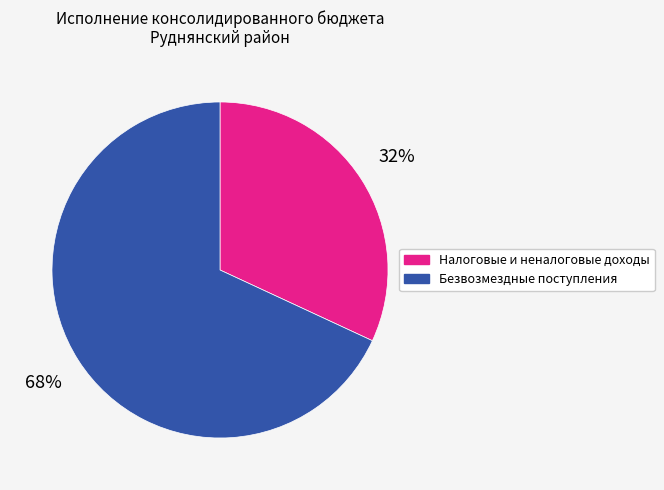

To the nearest percent, what is the combined percentage of Налоговые и неналоговые доходы and Безвозмездные поступления?

100%